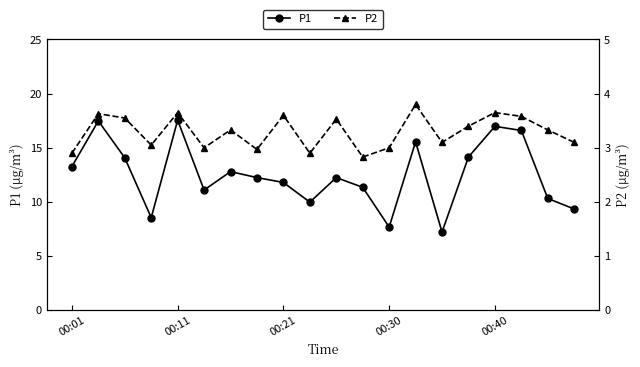

Which series has the largest range (max minus min)?

P1